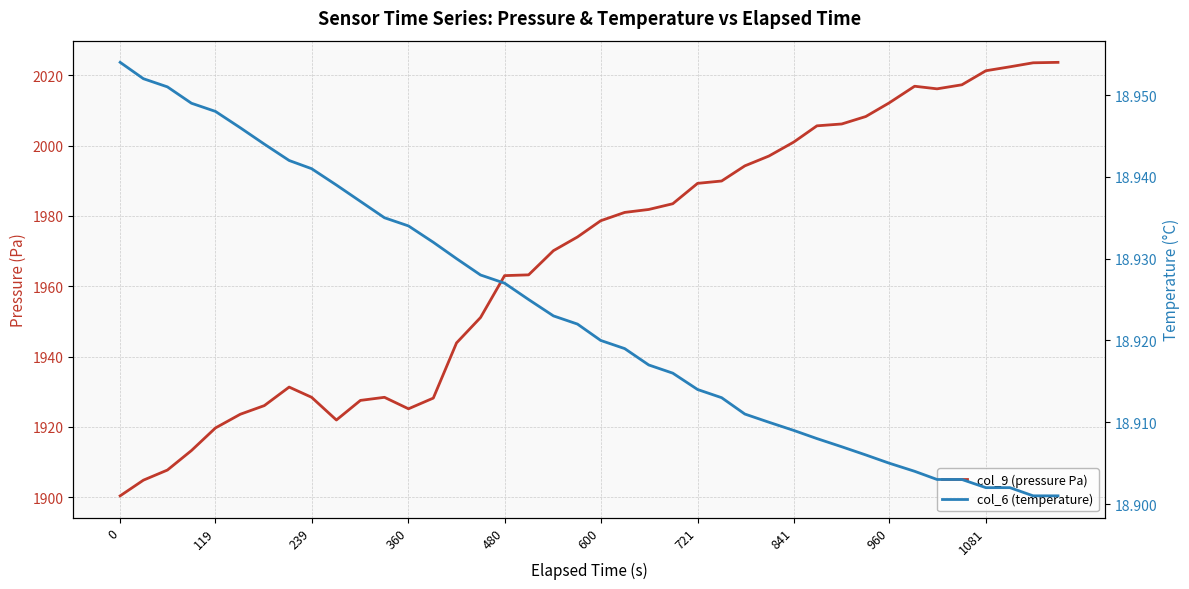

True or false: col_9 (pressure Pa) has a value of 2954.9 at 600.

False